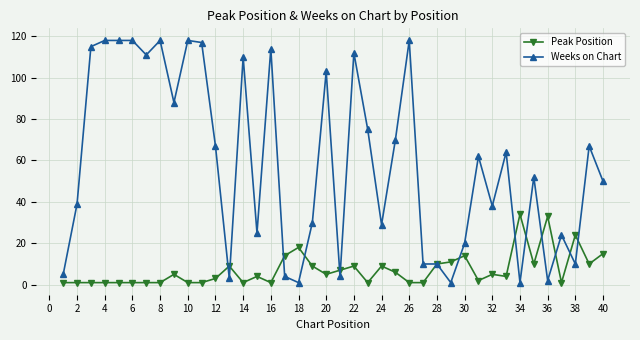

What is the highest value of the Weeks on Chart series?

118